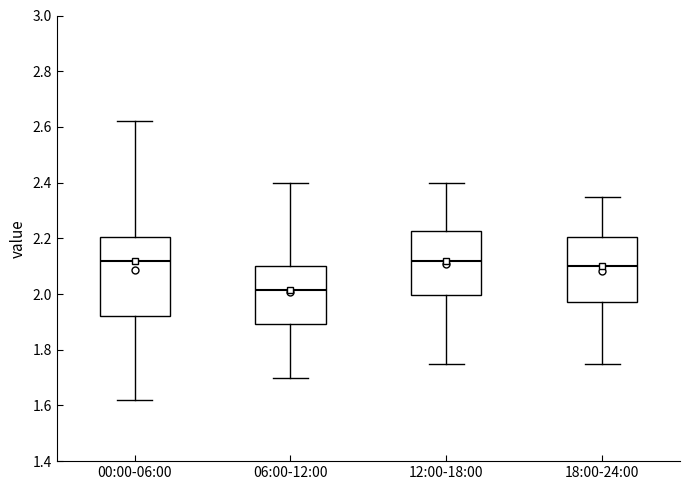

Reading left to right, read every box against the y-axis: the position of its median line, the range the box covers, and the ends of its whiskers. The values are not printed on the chart, so give them approximately, as read against the axis.

00:00-06:00: median 2.12, box 1.92 to 2.20, whiskers 1.62 to 2.62
06:00-12:00: median 2.02, box 1.90 to 2.10, whiskers 1.70 to 2.40
12:00-18:00: median 2.12, box 2.00 to 2.22, whiskers 1.76 to 2.40
18:00-24:00: median 2.10, box 1.98 to 2.20, whiskers 1.76 to 2.36